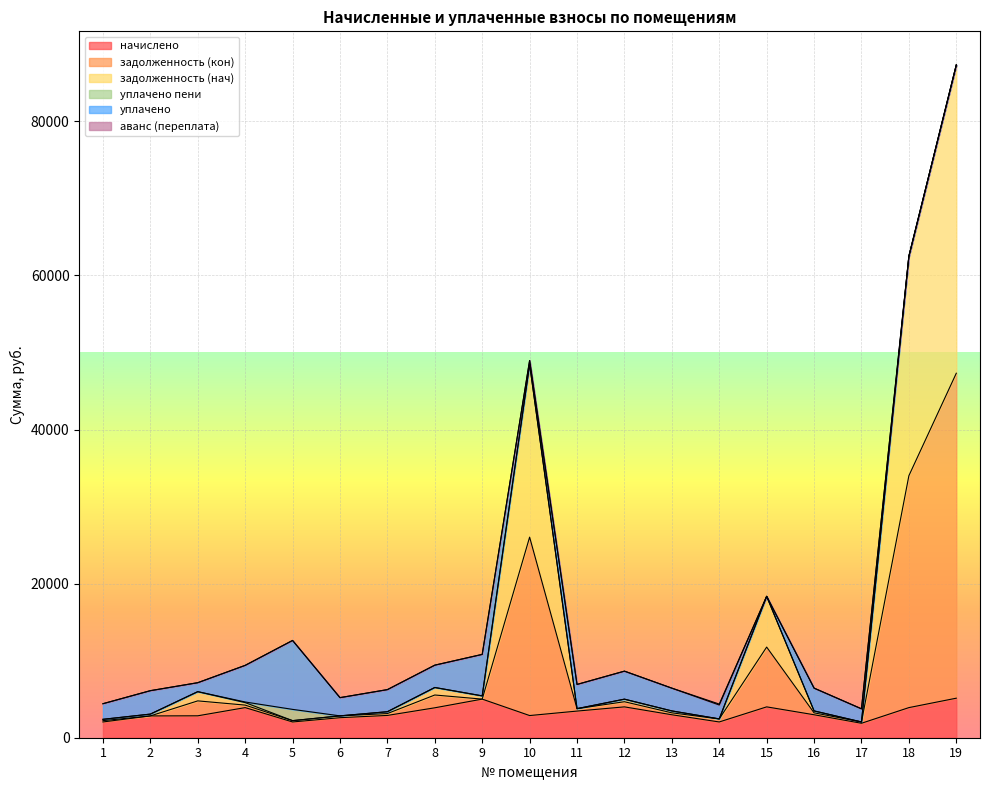

How many lines are shown in the chart?

6